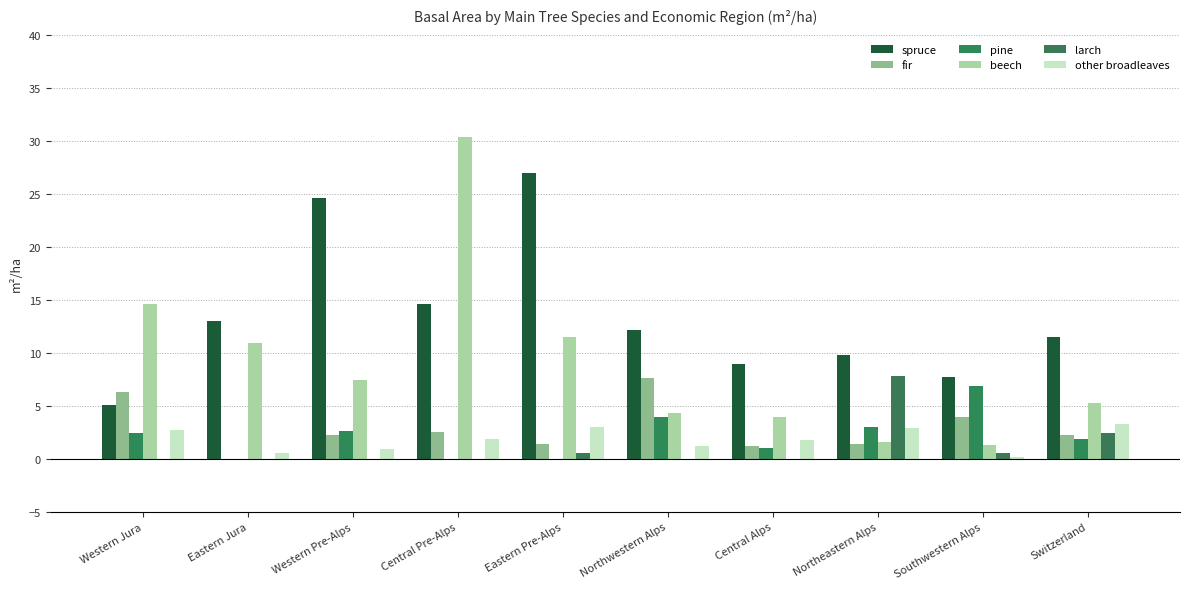

How many groups of bars are there?

10